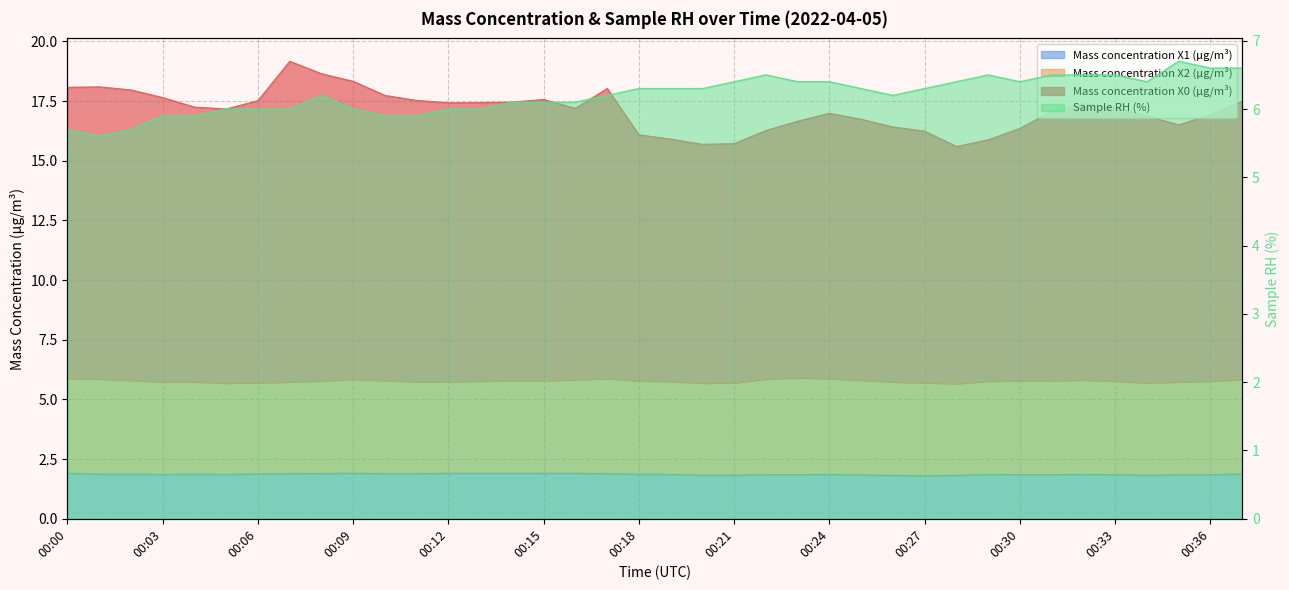

Reading left to right, transcribe all the data shown in this chart.

Mass concentration X0 (μg/m³): 00:00=18.1	00:01=18.1	00:02=18.0	00:03=17.6	00:04=17.2	00:05=17.2	00:06=17.5	00:07=19.2	00:08=18.6	00:09=18.3	00:10=17.7	00:11=17.5	00:12=17.4	00:13=17.4	00:14=17.5	00:15=17.6	00:16=17.2	00:17=18.0	00:18=16.1	00:19=15.9	00:20=15.7	00:21=15.7	00:22=16.3	00:23=16.7	00:24=17.0	00:25=16.7	00:26=16.4	00:27=16.2	00:28=15.6	00:29=15.9	00:30=16.4	00:31=17.1	00:32=17.4	00:33=17.2	00:34=16.9	00:35=16.5	00:36=16.9	00:37=17.5
Mass concentration X1 (μg/m³): 00:00=1.9	00:01=1.9	00:02=1.9	00:03=1.9	00:04=1.9	00:05=1.9	00:06=1.9	00:07=1.9	00:08=1.9	00:09=1.9	00:10=1.9	00:11=1.9	00:12=1.9	00:13=1.9	00:14=1.9	00:15=1.9	00:16=1.9	00:17=1.9	00:18=1.9	00:19=1.9	00:20=1.8	00:21=1.8	00:22=1.9	00:23=1.9	00:24=1.9	00:25=1.8	00:26=1.8	00:27=1.8	00:28=1.8	00:29=1.9	00:30=1.9	00:31=1.9	00:32=1.9	00:33=1.9	00:34=1.8	00:35=1.8	00:36=1.9	00:37=1.9
Sample RH (%): 00:00=5.7	00:01=5.6	00:02=5.7	00:03=5.9	00:04=5.9	00:05=6.0	00:06=6.0	00:07=6.0	00:08=6.2	00:09=6.0	00:10=5.9	00:11=5.9	00:12=6.0	00:13=6.0	00:14=6.1	00:15=6.1	00:16=6.1	00:17=6.2	00:18=6.3	00:19=6.3	00:20=6.3	00:21=6.4	00:22=6.5	00:23=6.4	00:24=6.4	00:25=6.3	00:26=6.2	00:27=6.3	00:28=6.4	00:29=6.5	00:30=6.4	00:31=6.5	00:32=6.5	00:33=6.5	00:34=6.4	00:35=6.7	00:36=6.6	00:37=6.6